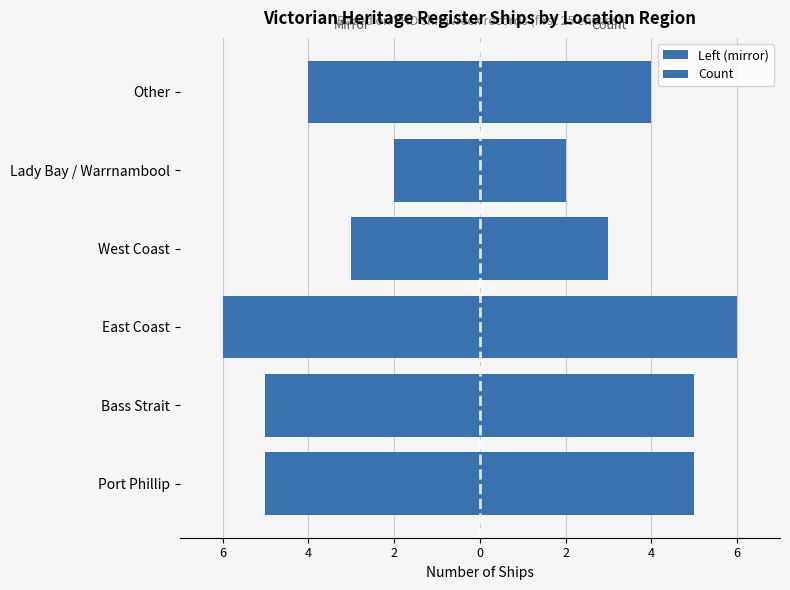

Rank the series by their maximum value, from highest to lowest.

Count, Left (mirror)